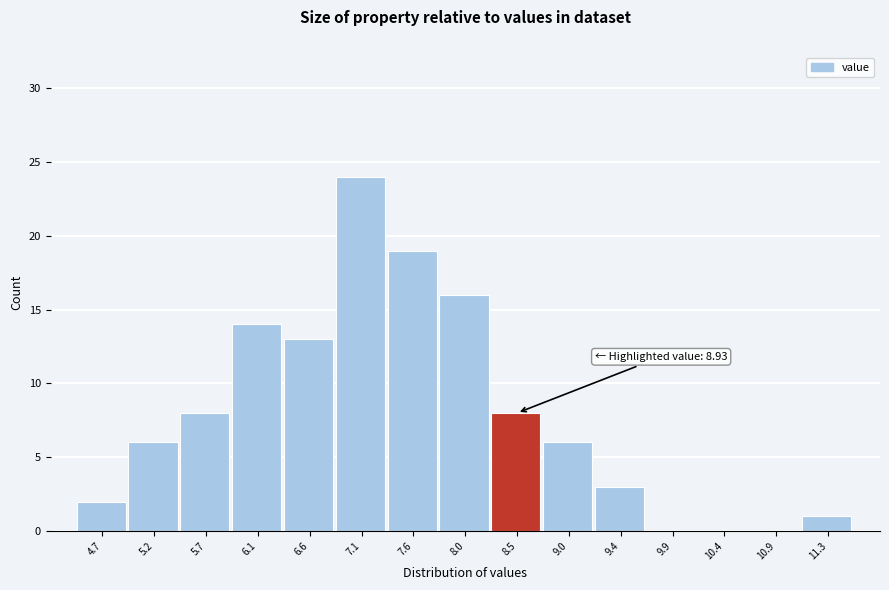

Reading left to right, extract all data points from this chart.

4.7=2	5.2=6	5.7=8	6.1=14	6.6=13	7.1=24	7.6=19	8.0=16	8.5=8	9.0=6	9.4=3	9.9=0	10.4=0	10.9=0	11.3=1